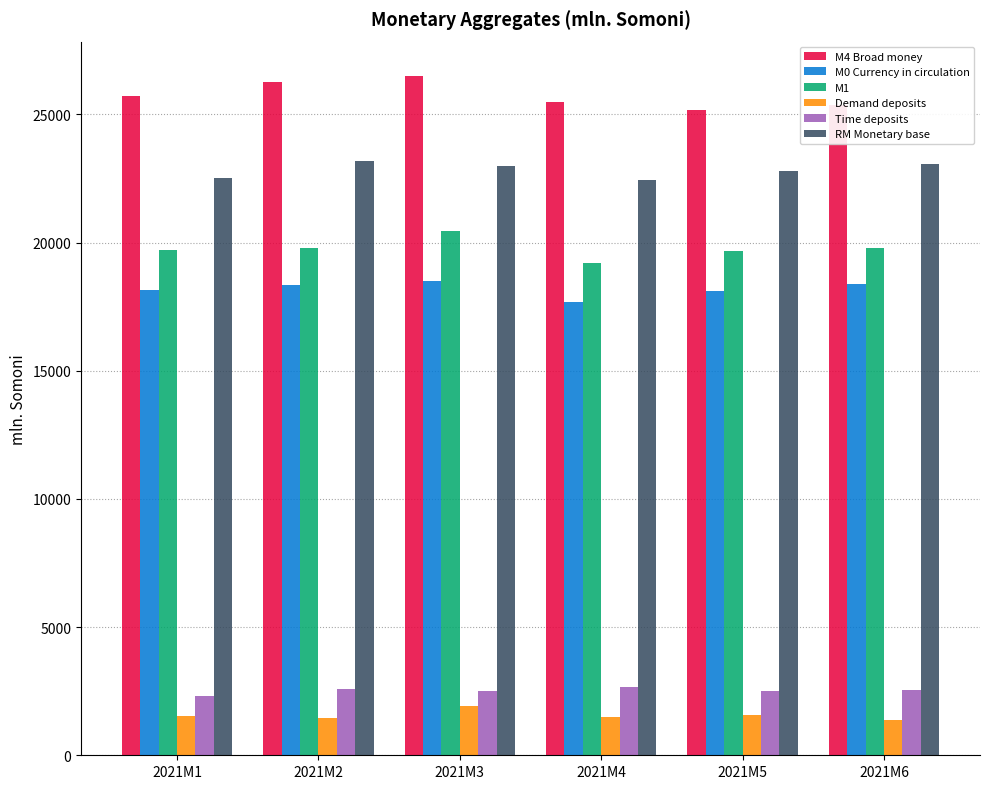

What is the spread (max minus min) of values at 2021M2?

24808.9